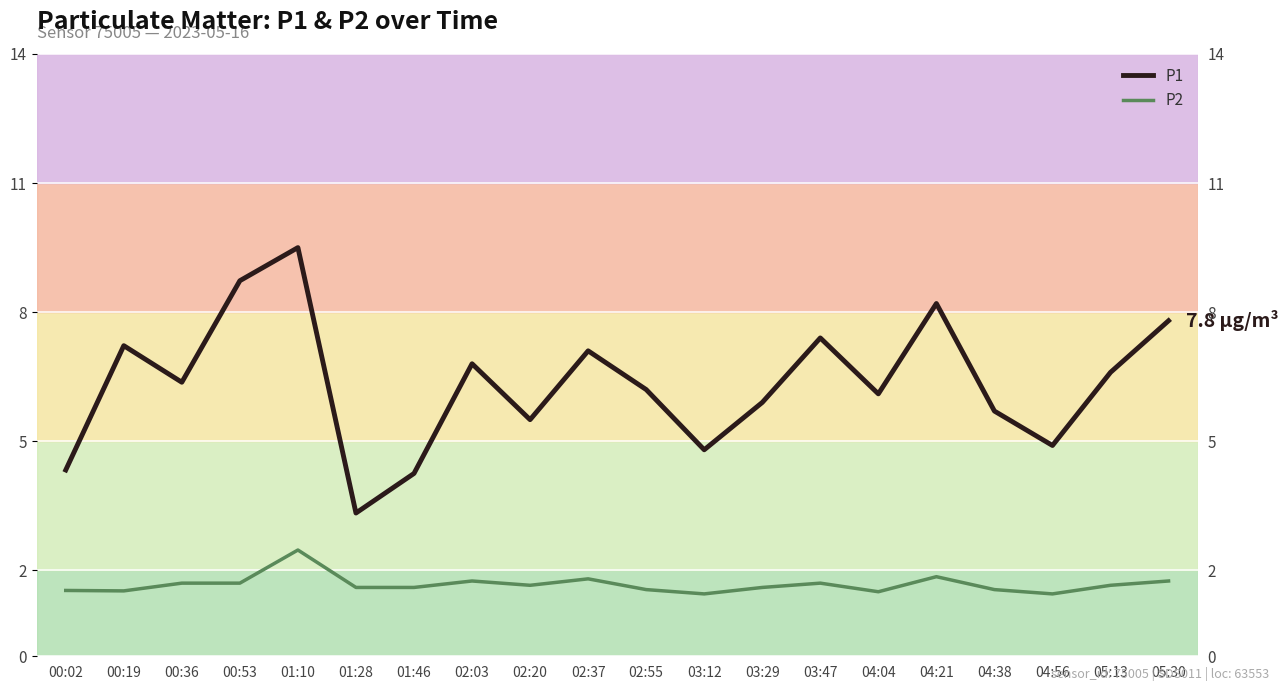

Which series changed the most between 00:19 and 02:55?

P1